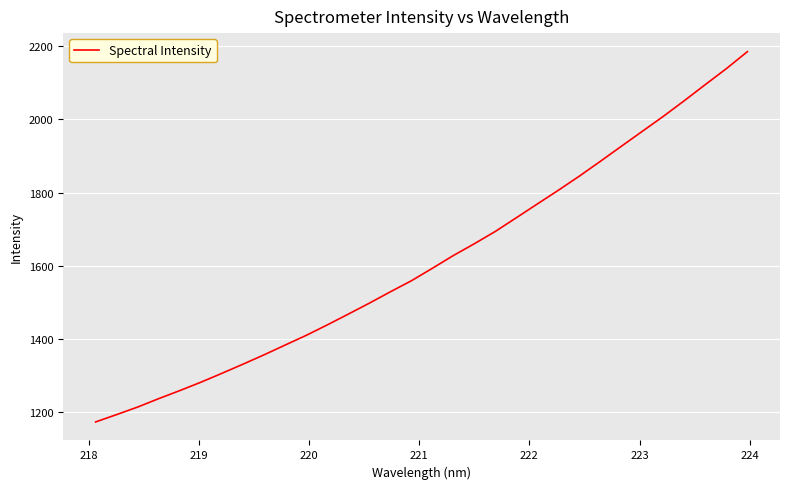

What is the greatest value displayed?

2185.4